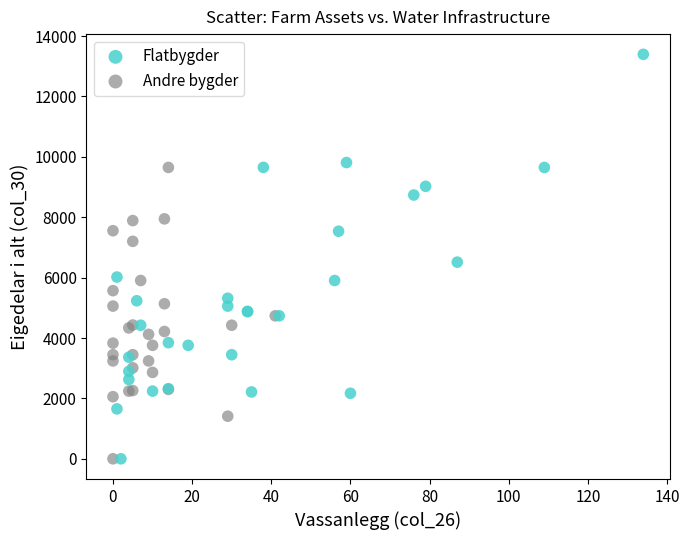

Which series has the widest spread of Y values?

Flatbygder